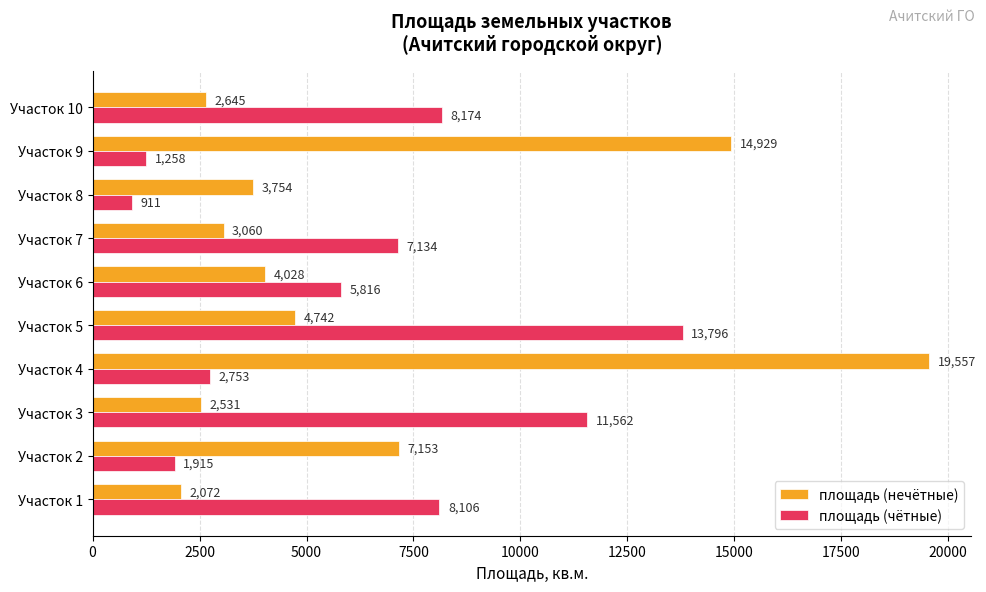

At which category does the chart reach its peak across all series?

Участок 4